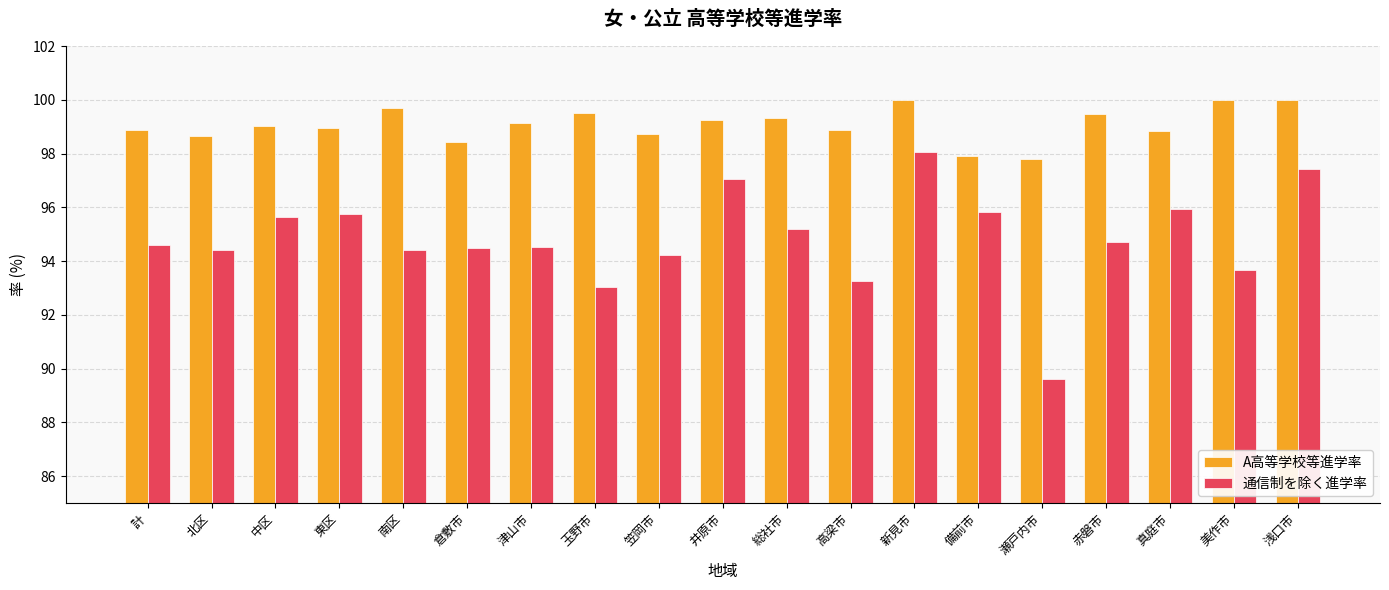

List the series in order of their peak value, highest first.

A高等学校等進学率, 通信制を除く進学率